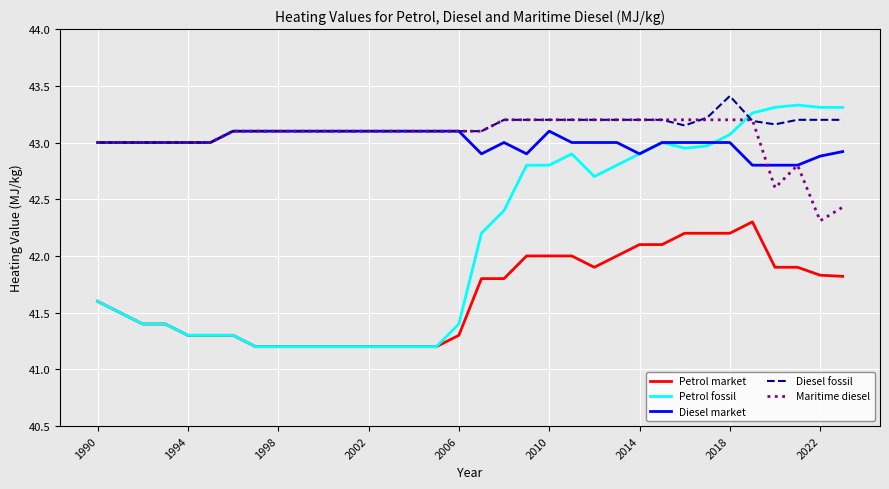

True or false: Diesel fossil and Petrol market cross at least once.

False